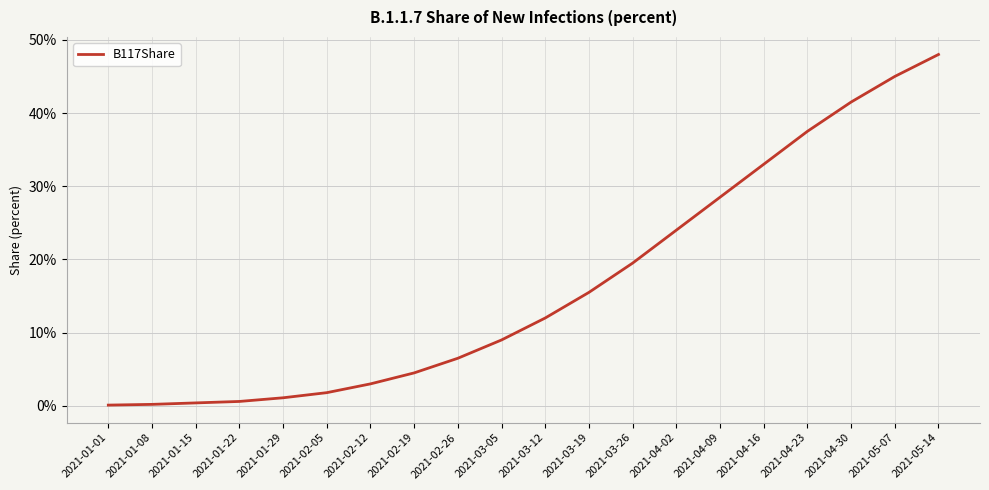

Does the chart display data point markers on the line(s)?

No